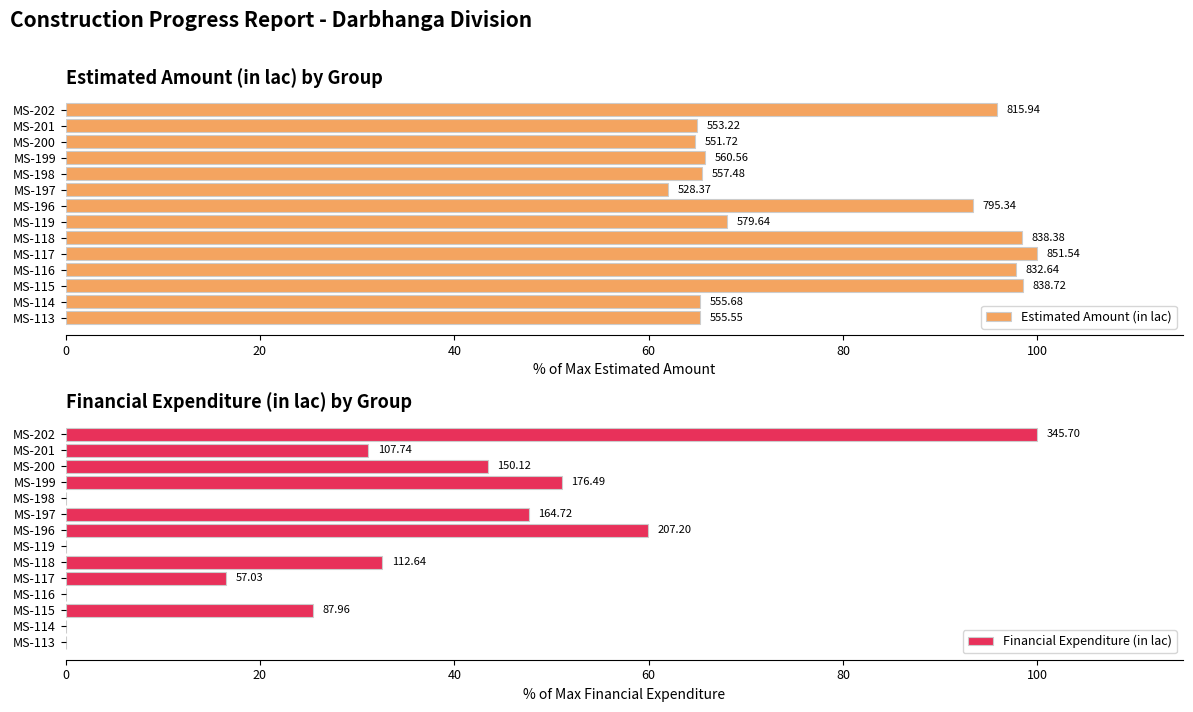

Between MS-196 and MS-118, which is larger?

MS-118